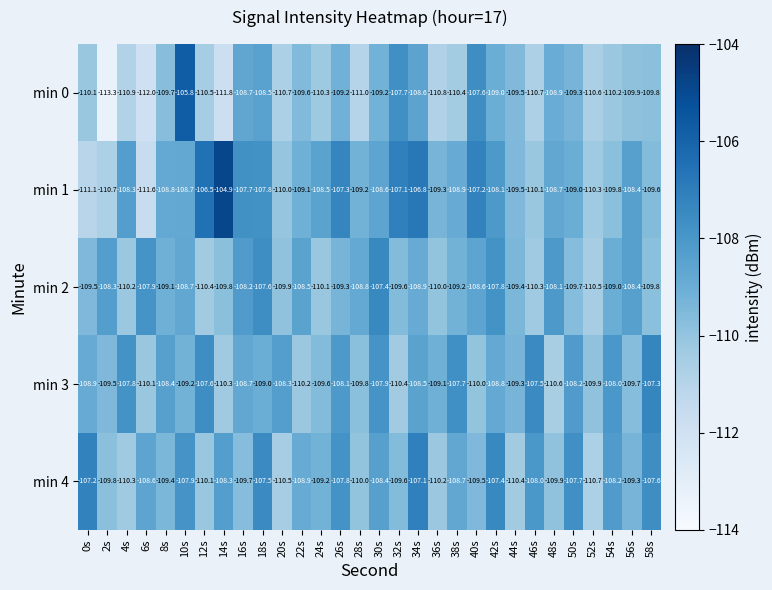

The value of min 1 at 54s is -193.4. True or false?

False